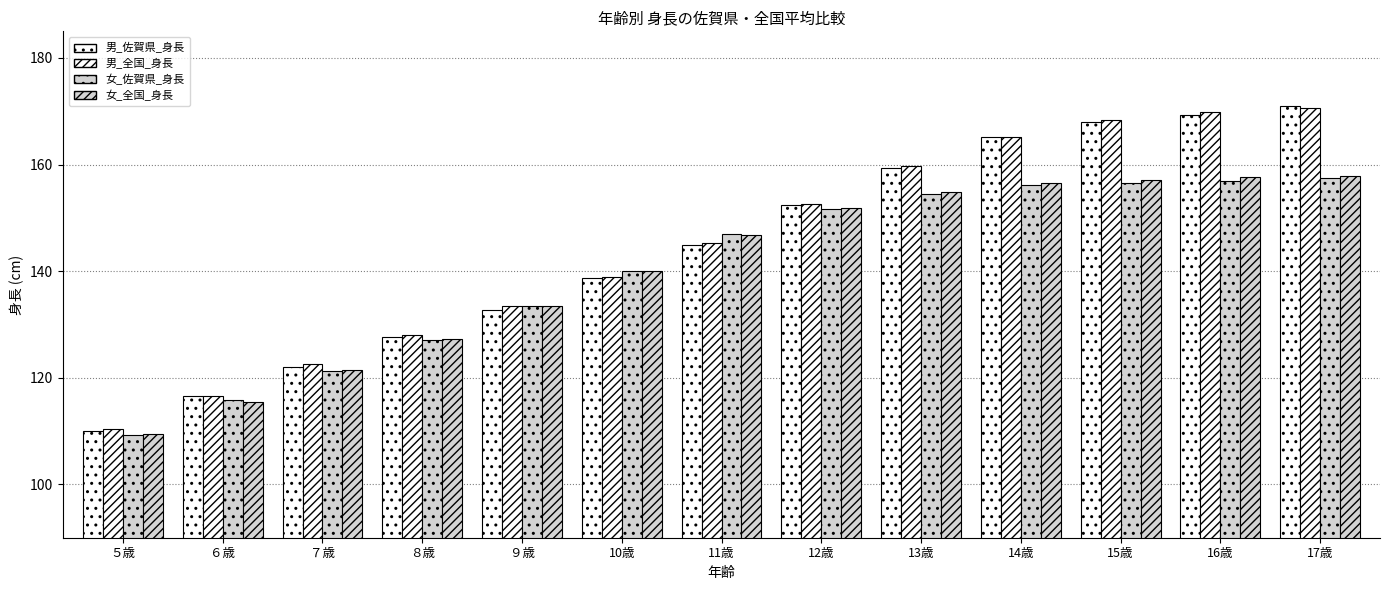

How many values in the 男_全国_身長 series are below 145?

6